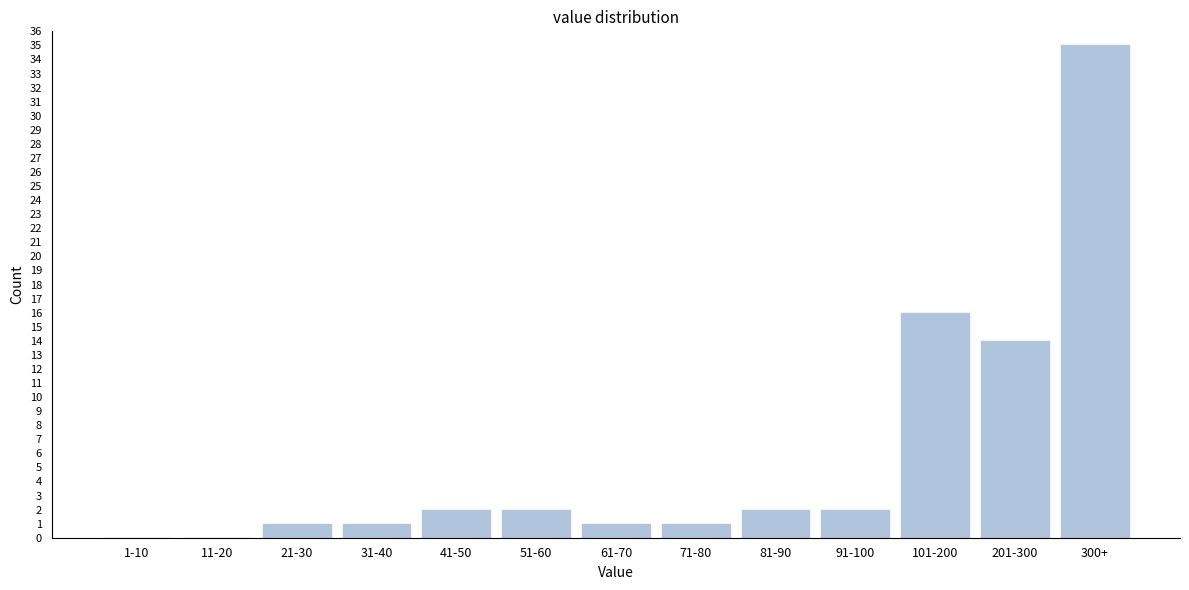

Reading left to right, extract all data points from this chart.

1-10=0	11-20=0	21-30=1	31-40=1	41-50=2	51-60=2	61-70=1	71-80=1	81-90=2	91-100=2	101-200=16	201-300=14	300+=35